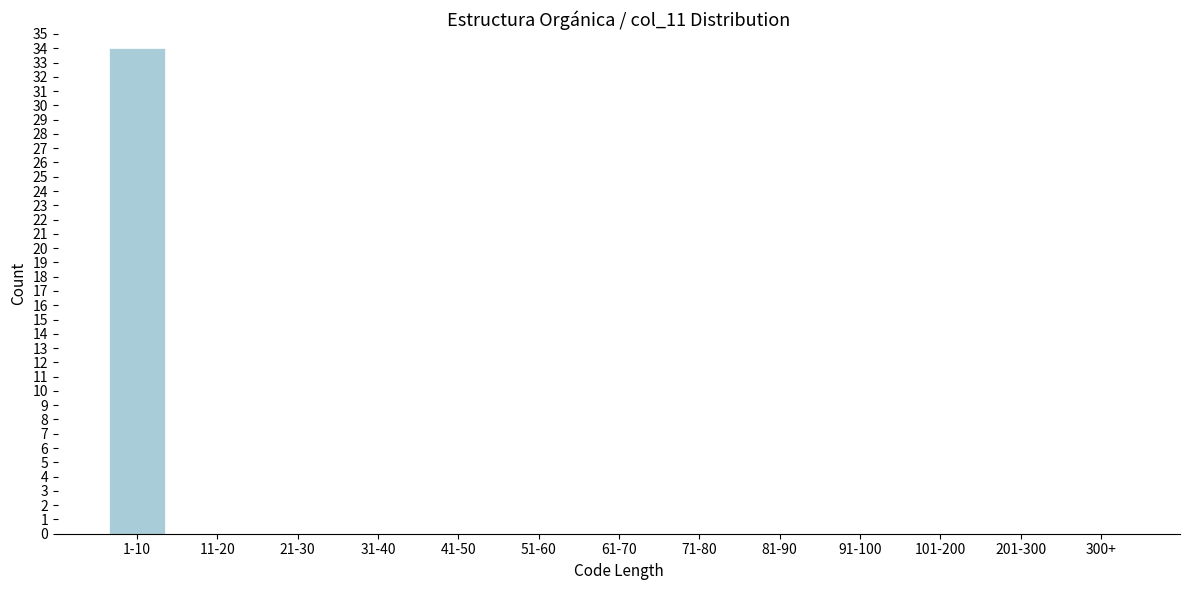

Reading right to left, what are all the values shown in this chart?

300+=0	201-300=0	101-200=0	91-100=0	81-90=0	71-80=0	61-70=0	51-60=0	41-50=0	31-40=0	21-30=0	11-20=0	1-10=34